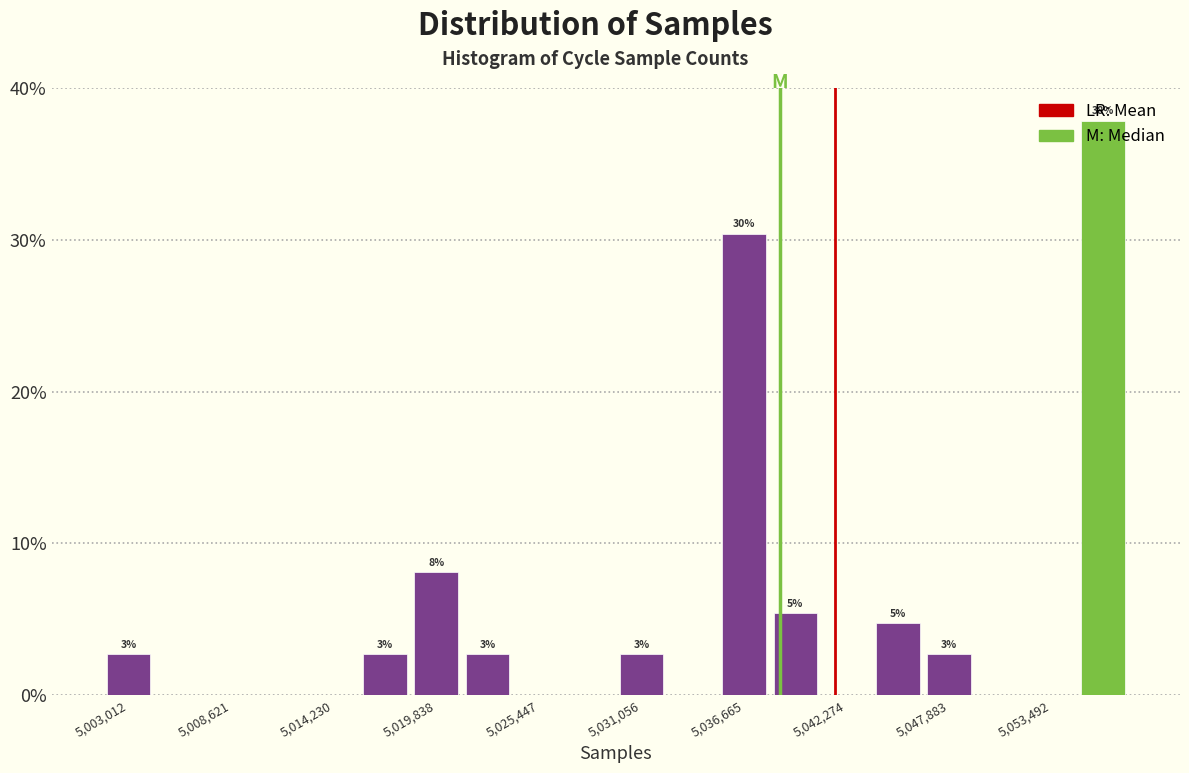

Around what value on the x-axis is the tallest bar? Give the approximate position of its centre, as read against the axis.

5056000